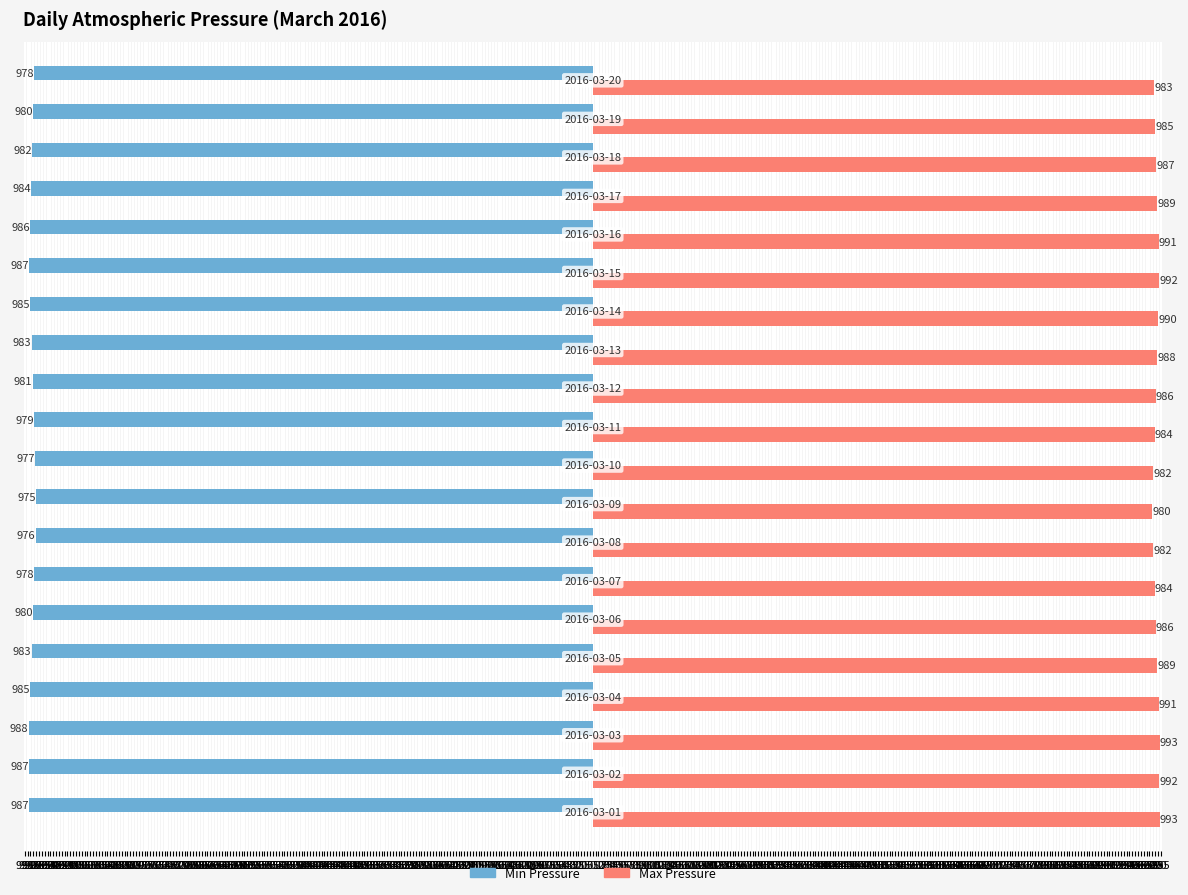

Reading left to right, list all the values displayed in this chart.

Min Pressure: 995=-987	990=-987	985=-988	980=-985	975=-983	970=-980	965=-978	960=-976	955=-975	950=-977	945=-979	940=-981	935=-983	930=-985	925=-987	920=-986	915=-984	910=-982	905=-980	900=-978
Max Pressure: 995=993	990=992	985=993	980=991	975=989	970=986	965=984	960=982	955=980	950=982	945=984	940=986	935=988	930=990	925=992	920=991	915=989	910=987	905=985	900=983